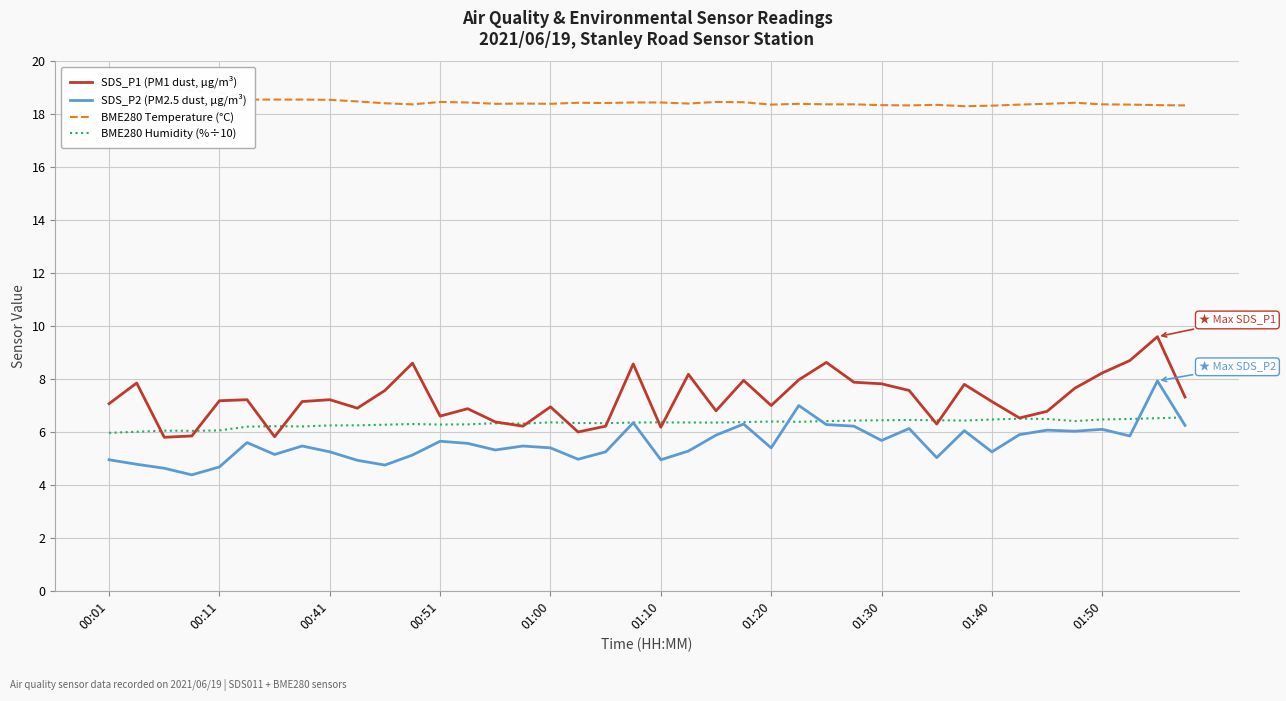

How many times do BME280 Humidity (%÷10) and SDS_P2 (PM2.5 dust, µg/m³) cross each other?

4